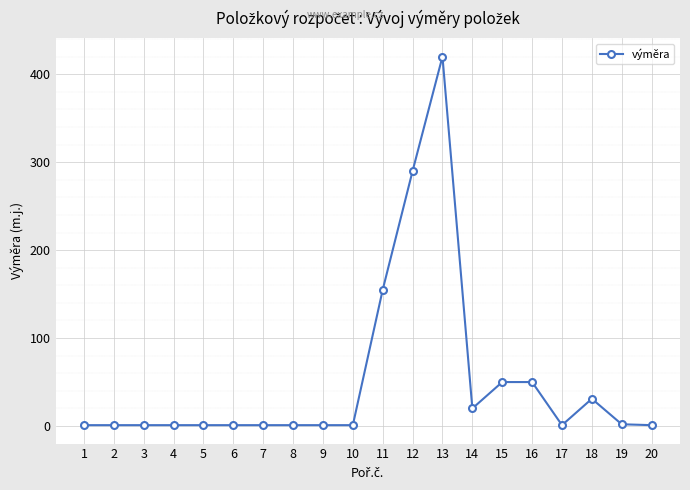

True or false: the data has more than 0 interior local peaks.

True